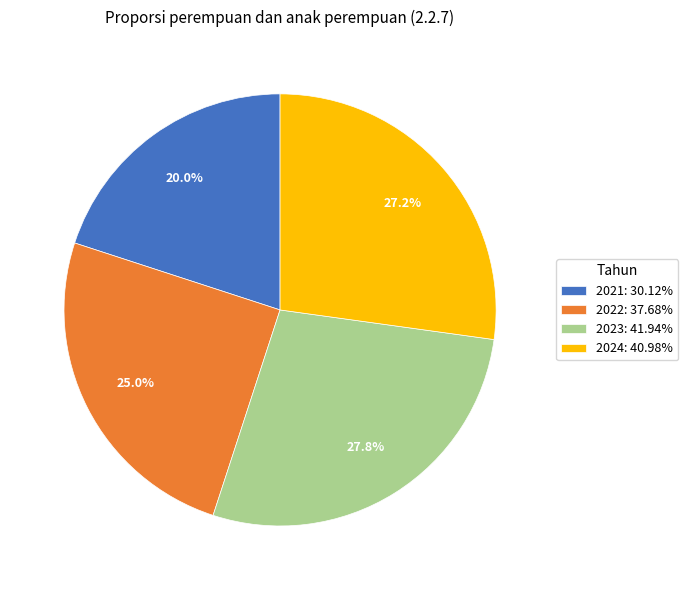

To the nearest percent, what is the average slice percentage?

25%